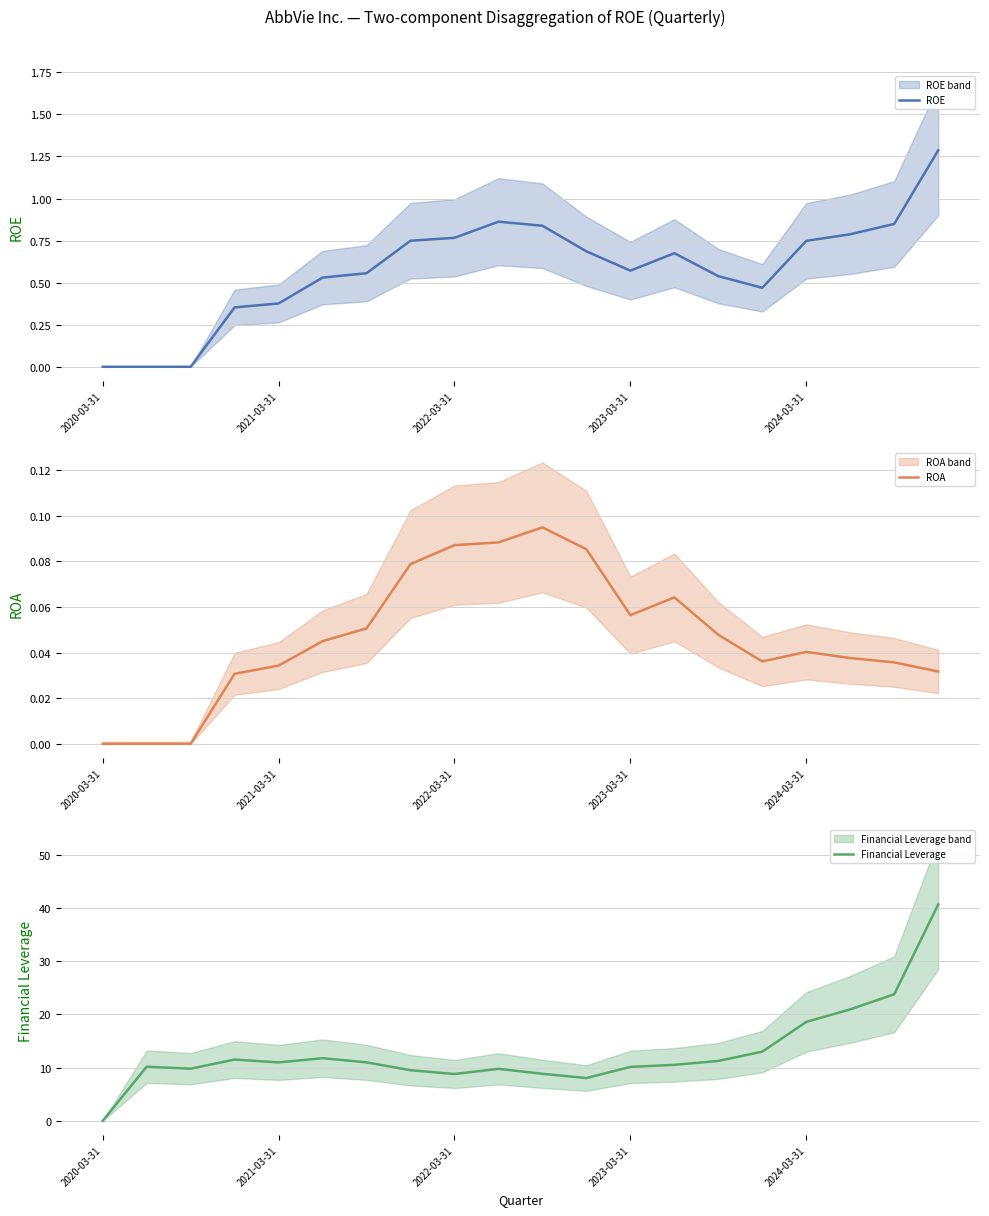

True or false: ROE and ROA cross at least once.

False